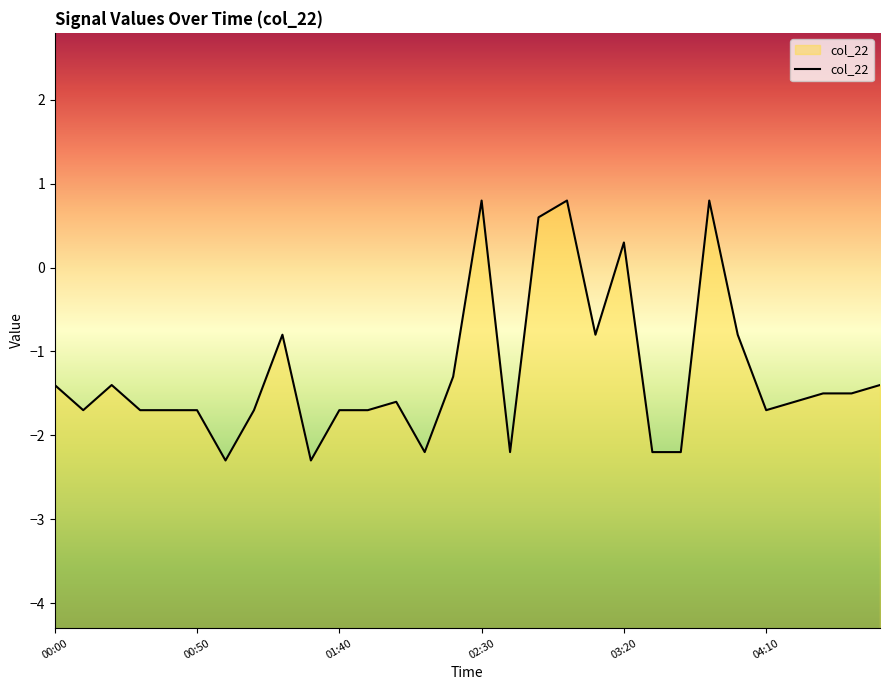

What is the difference between the second highest and second lowest values?

3.1